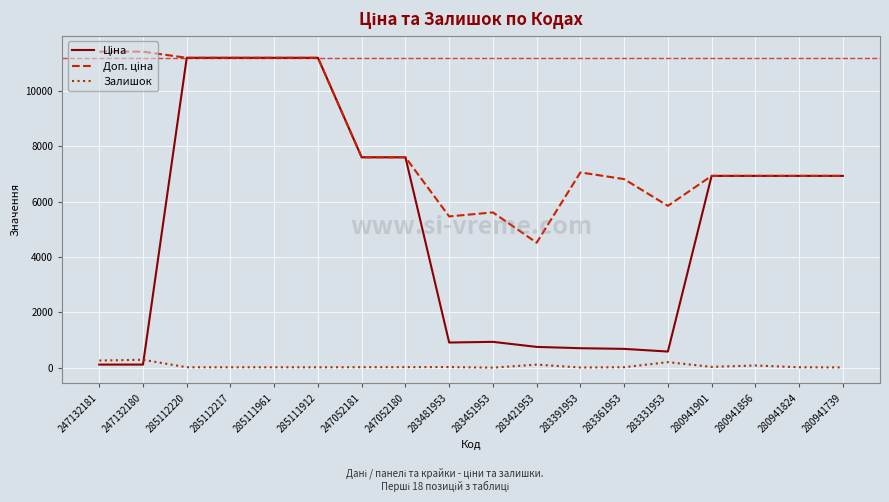

What is the maximum value shown in the chart?

11410.0